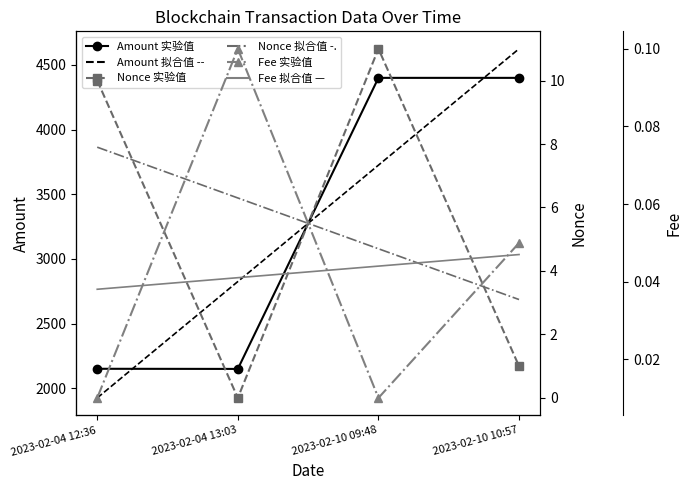

Rank the categories by Amount value from highest to lowest.

2023-02-10 09:48, 2023-02-10 10:57, 2023-02-04 12:36, 2023-02-04 13:03